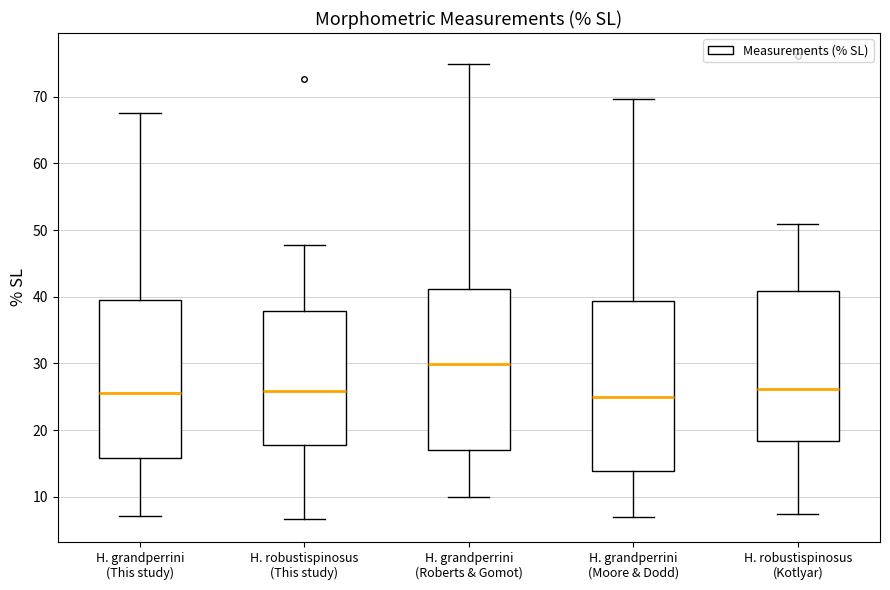

Reading left to right, transcribe this box plot: for each box, give where its median line is, the range the box spans, and where its two whiskers end, as read against the y-axis. The values are not printed on the chart, so give them approximately, as read against the axis.

H. grandperrini (This study): median 26, box 16 to 40, whiskers 7 to 68
H. robustispinosus (This study): median 26, box 18 to 38, whiskers 7 to 48
H. grandperrini (Roberts & Gomot): median 30, box 17 to 41, whiskers 10 to 75
H. grandperrini (Moore & Dodd): median 25, box 14 to 39, whiskers 7 to 70
H. robustispinosus (Kotlyar): median 26, box 18 to 41, whiskers 7 to 51